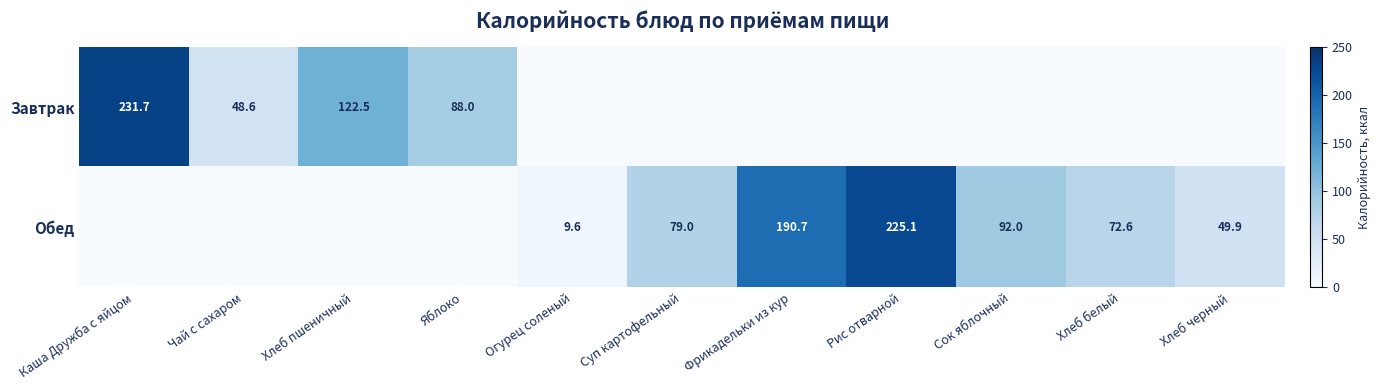

The value of Обед at Сок яблочный is 92.0. True or false?

True